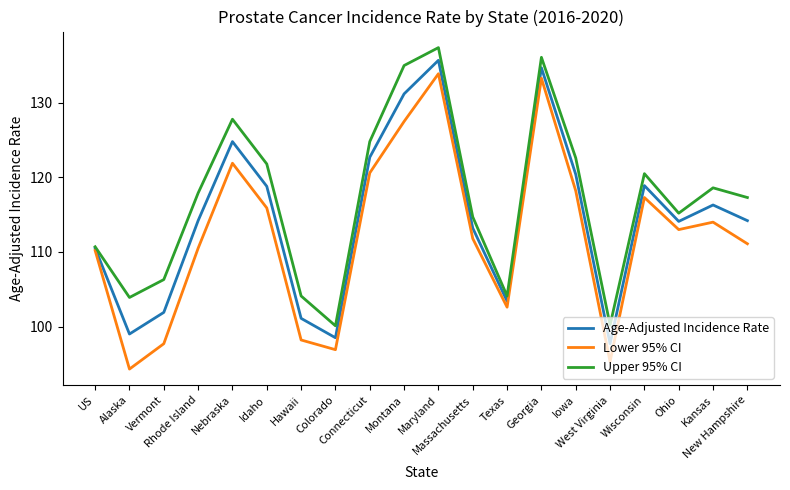

Is the value of Lower 95% CI at Colorado greater than the value of Age-Adjusted Incidence Rate at Kansas?

No